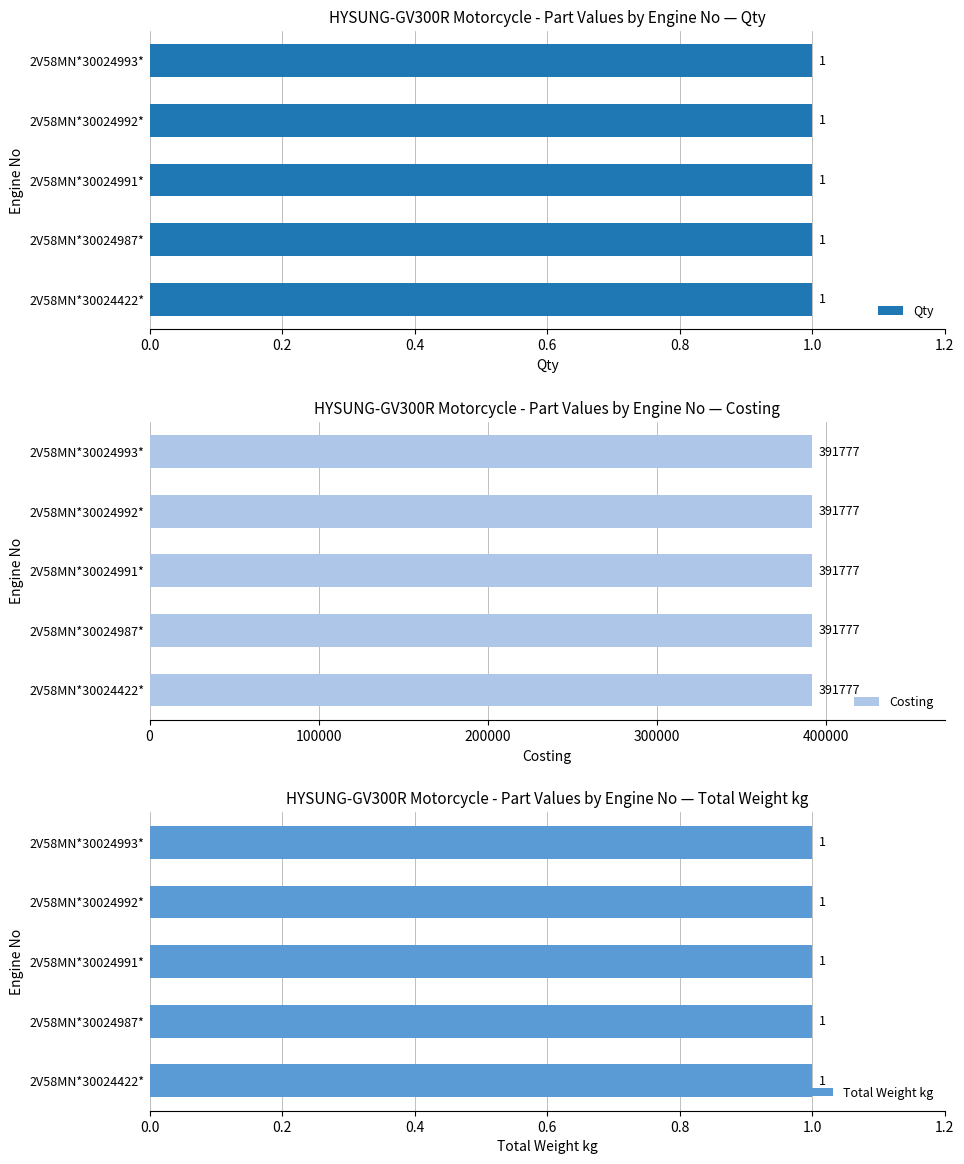

Which has a higher value, 2V58MN*30024992* or 2V58MN*30024991*?

2V58MN*30024992*